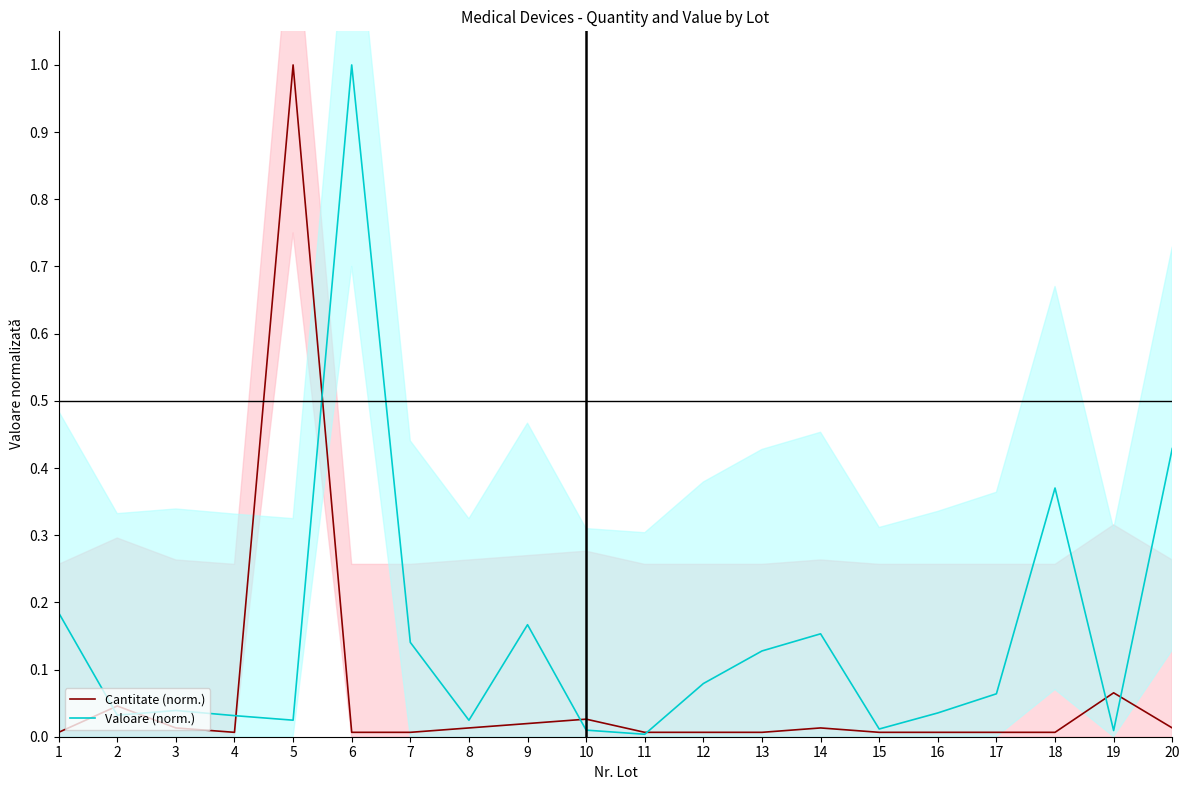

Reading left to right, transcribe all the data shown in this chart.

Cantitate (norm.): 1=0.0	2=0.0	3=0.0	4=0.0	5=1.0	6=0.0	7=0.0	8=0.0	9=0.0	10=0.0	11=0.0	12=0.0	13=0.0	14=0.0	15=0.0	16=0.0	17=0.0	18=0.0	19=0.1	20=0.0
Valoare (norm.): 1=0.2	2=0.0	3=0.0	4=0.0	5=0.0	6=1.0	7=0.1	8=0.0	9=0.2	10=0.0	11=0.0	12=0.1	13=0.1	14=0.2	15=0.0	16=0.0	17=0.1	18=0.4	19=0.0	20=0.4